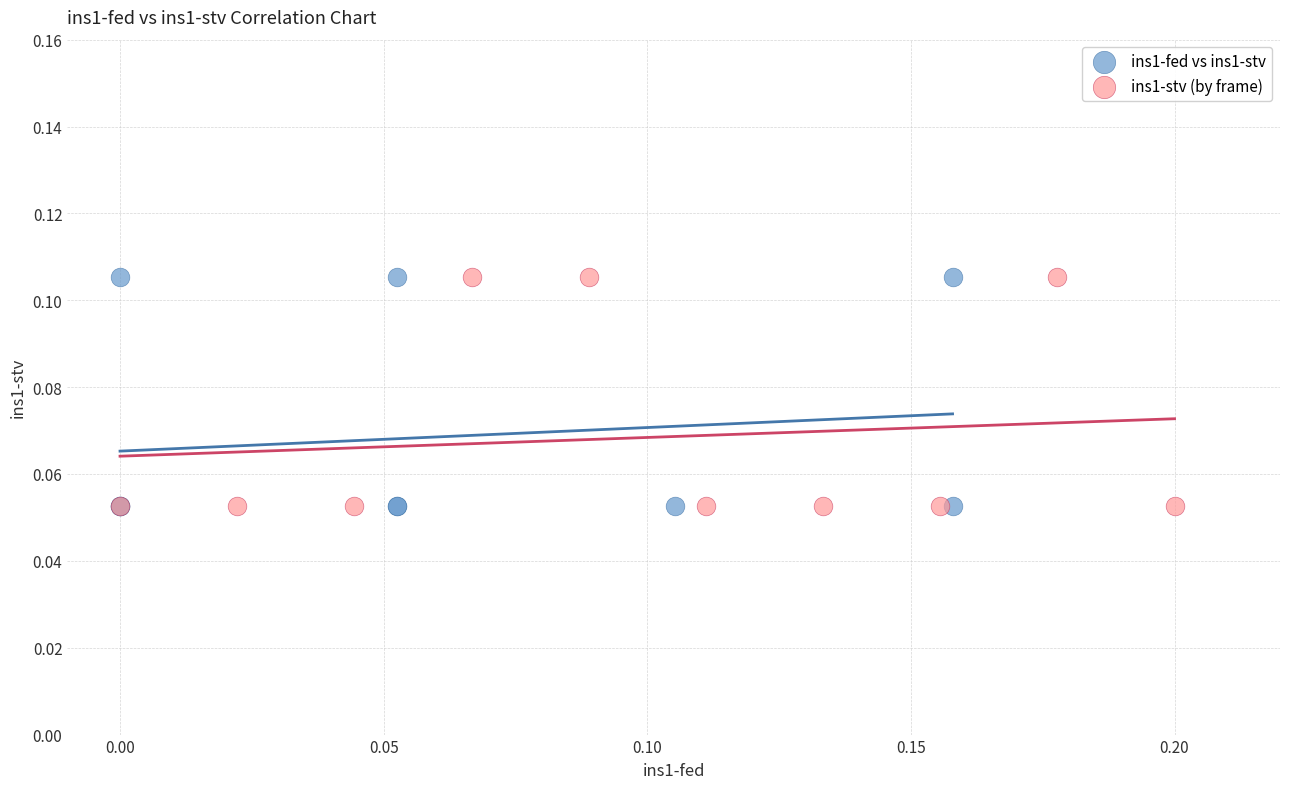

What are all the series names shown in the legend?

ins1-fed vs ins1-stv, ins1-stv (by frame)